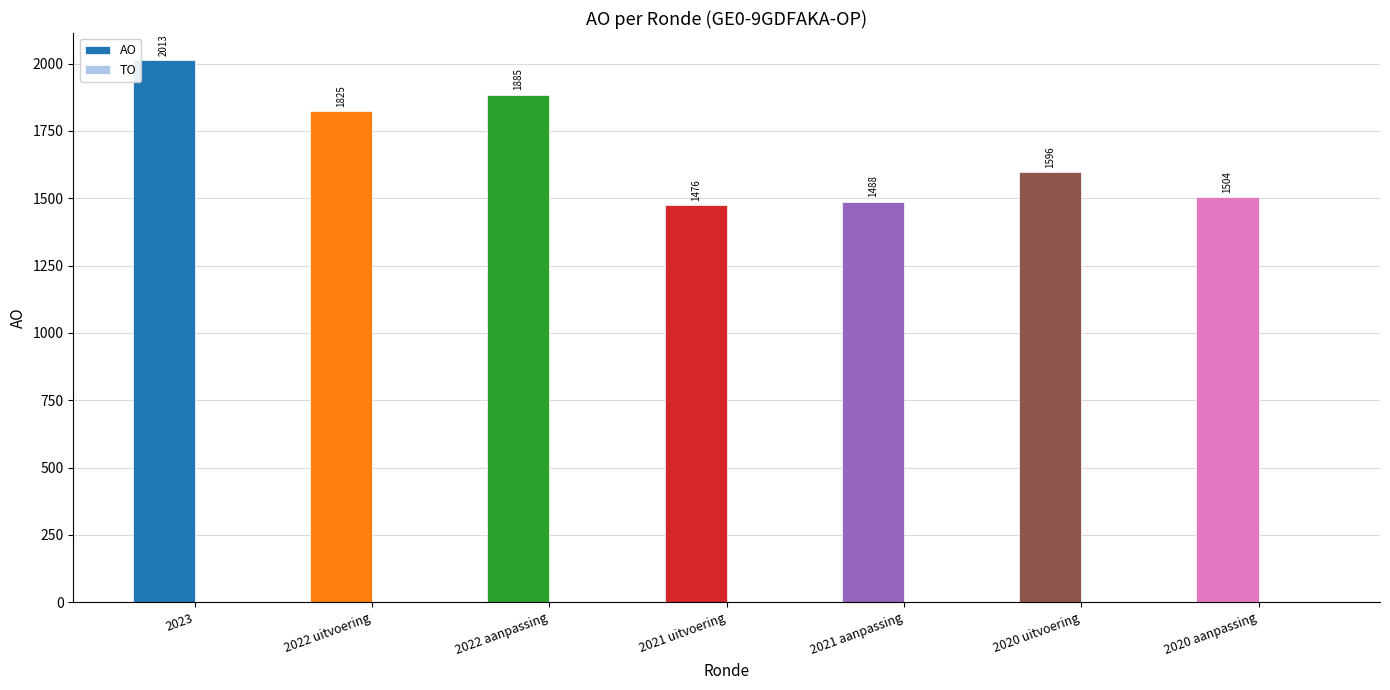

Is it true that the value at 2022 uitvoering is 1825?

True